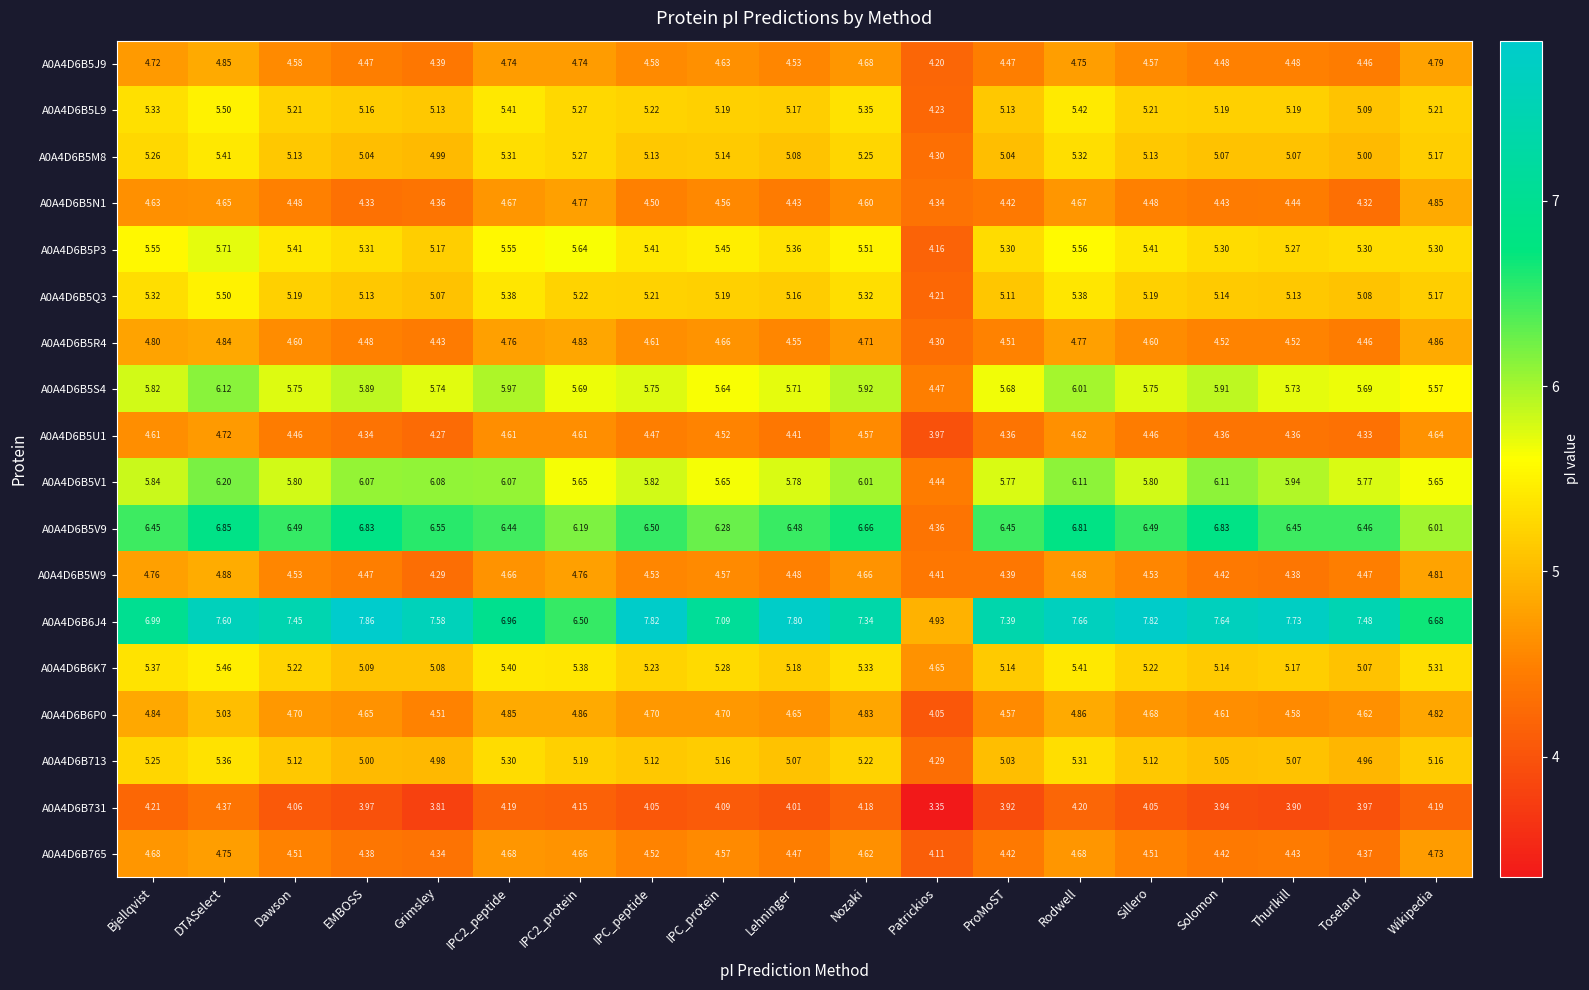

Is the value of A0A4D6B6K7 at IPC2_peptide greater than the value of A0A4D6B6J4 at Thurlkill?

No